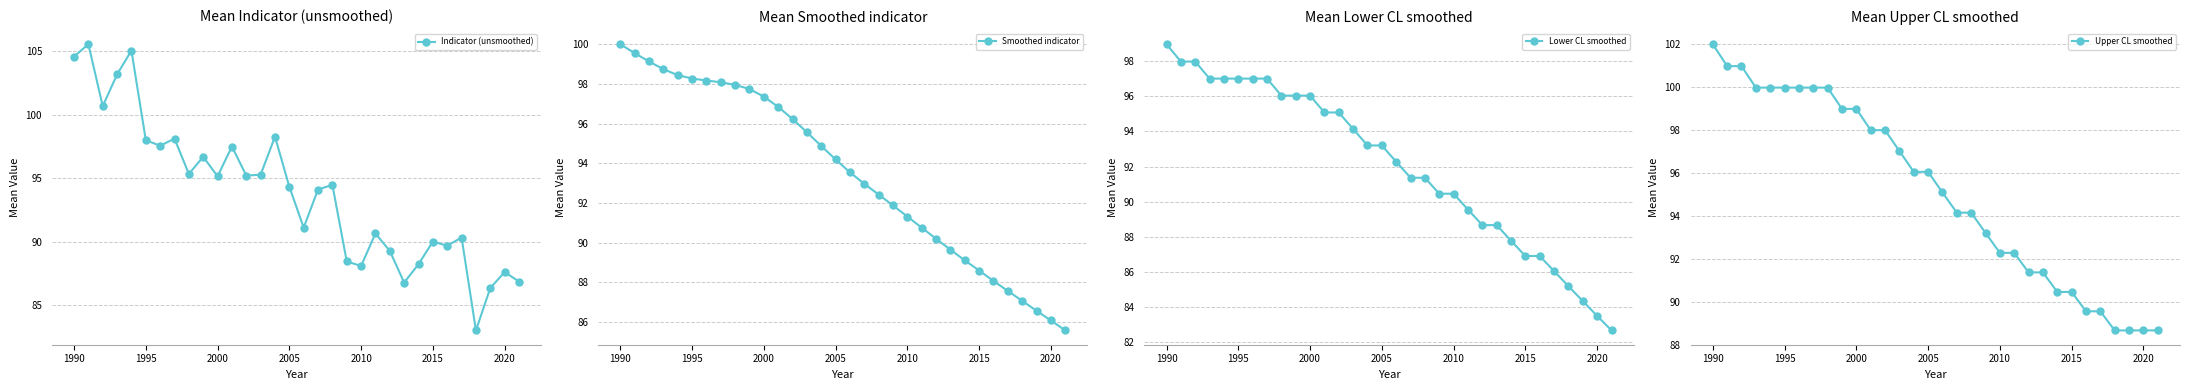

Which category has the highest value in the Upper CL smoothed series?

1990